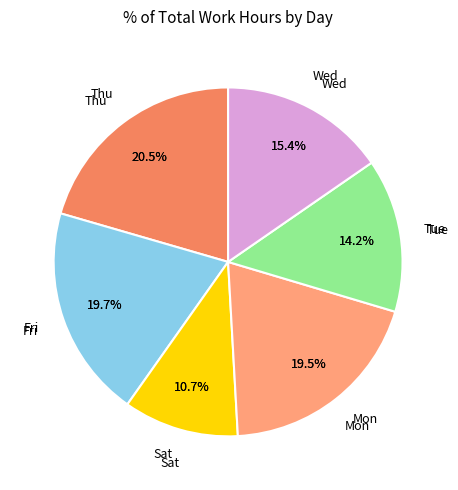

What portion of the pie excludes Sat?

88.4%